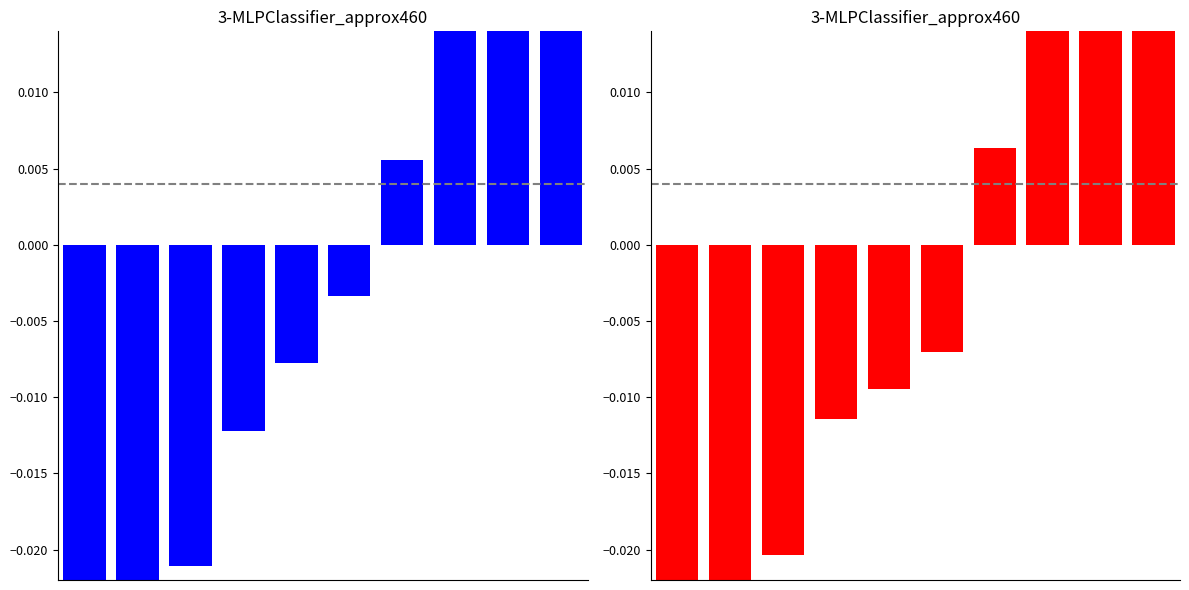

How many bars are there in each group?

2